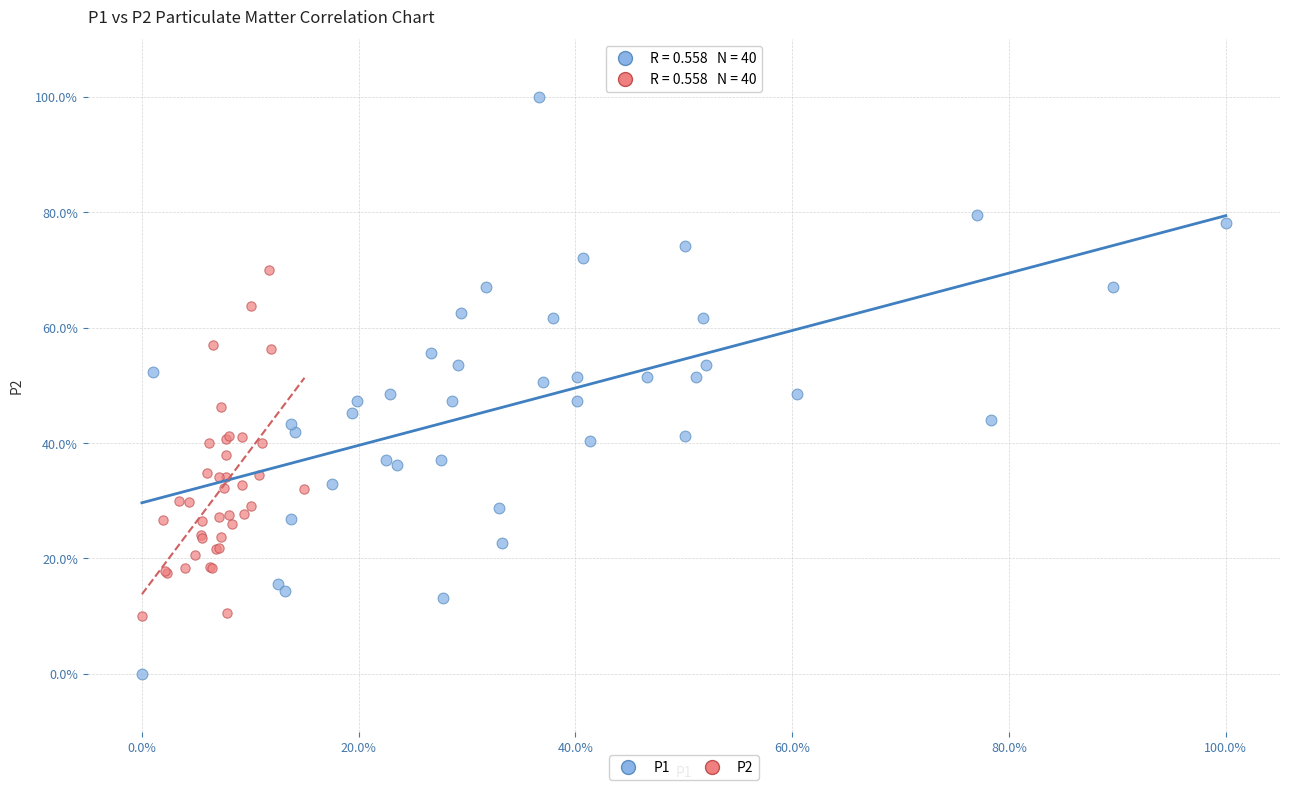

Which series has the largest Y range (max minus min)?

P1